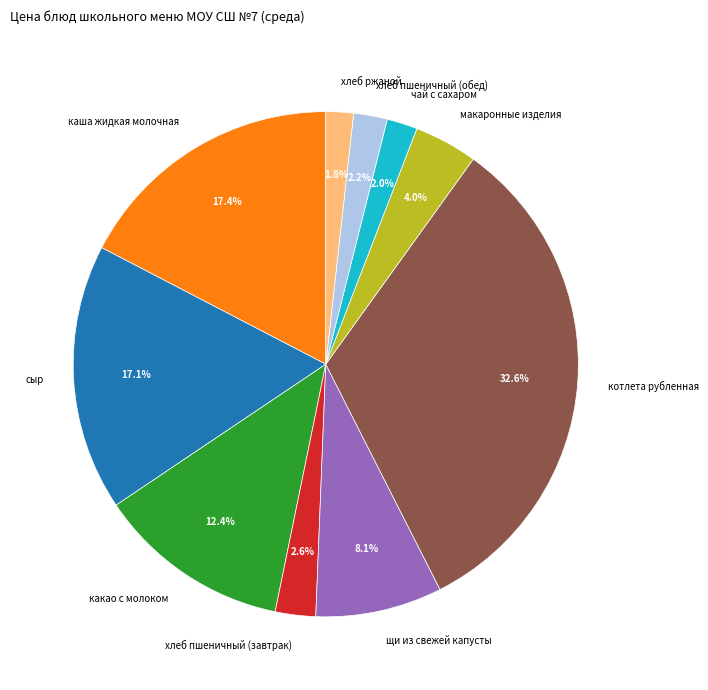

Do хлеб пшеничный (обед) and щи из свежей капусты together represent more than half of the pie?

No